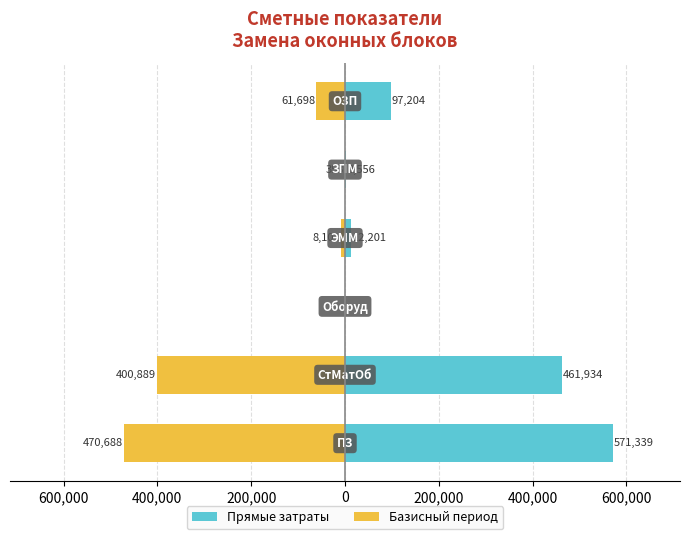

What is the difference between the highest and lowest values at 600,000?

862823